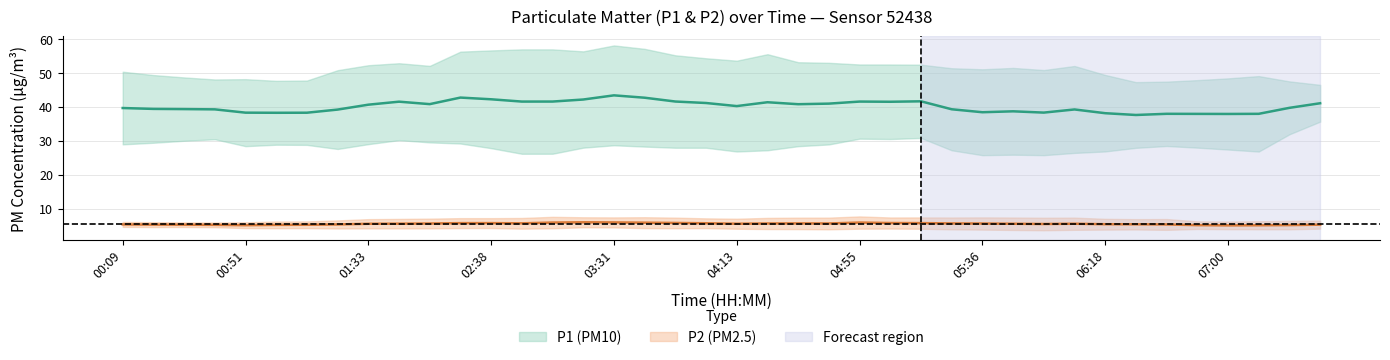

Is it true that P2 equals 6.0 at 00:41?

True